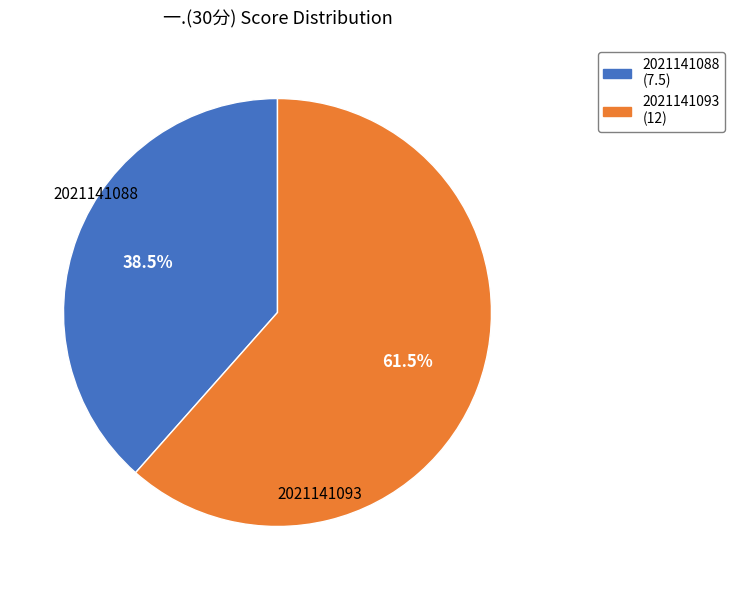

Between 2021141093 and 2021141088, which is larger?

2021141093